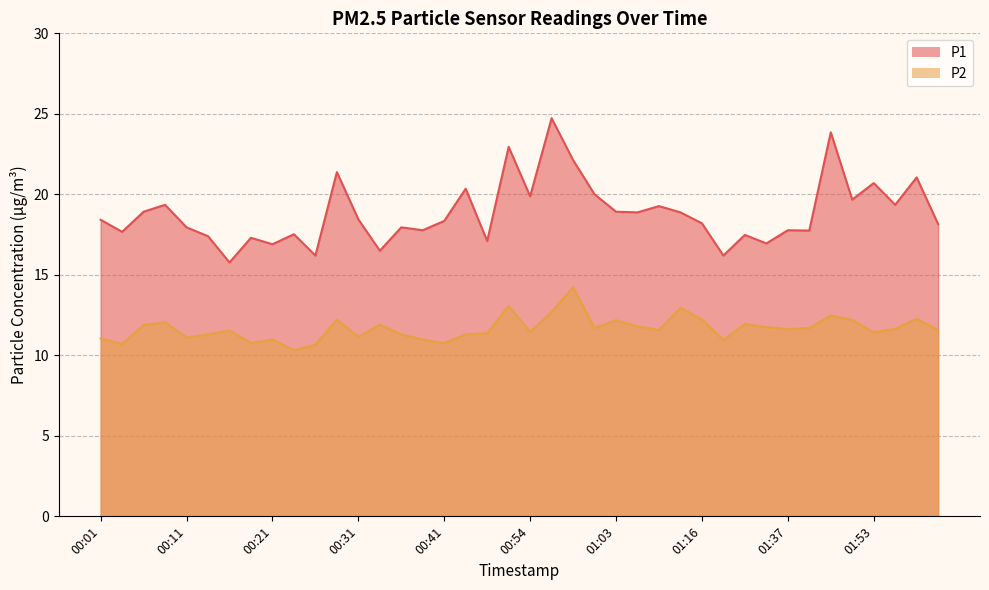

What position from the right is 00:09?

37